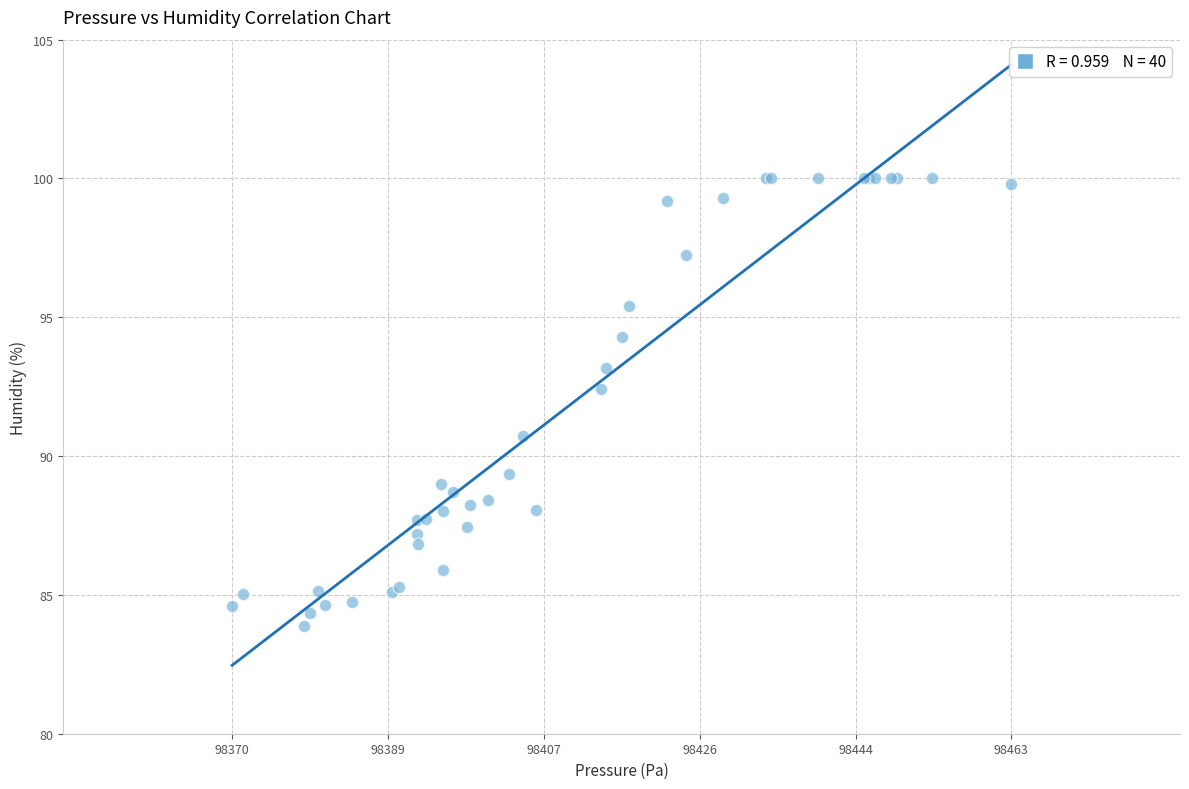

What Y value in the scatter plot is closest to 91?

90.7